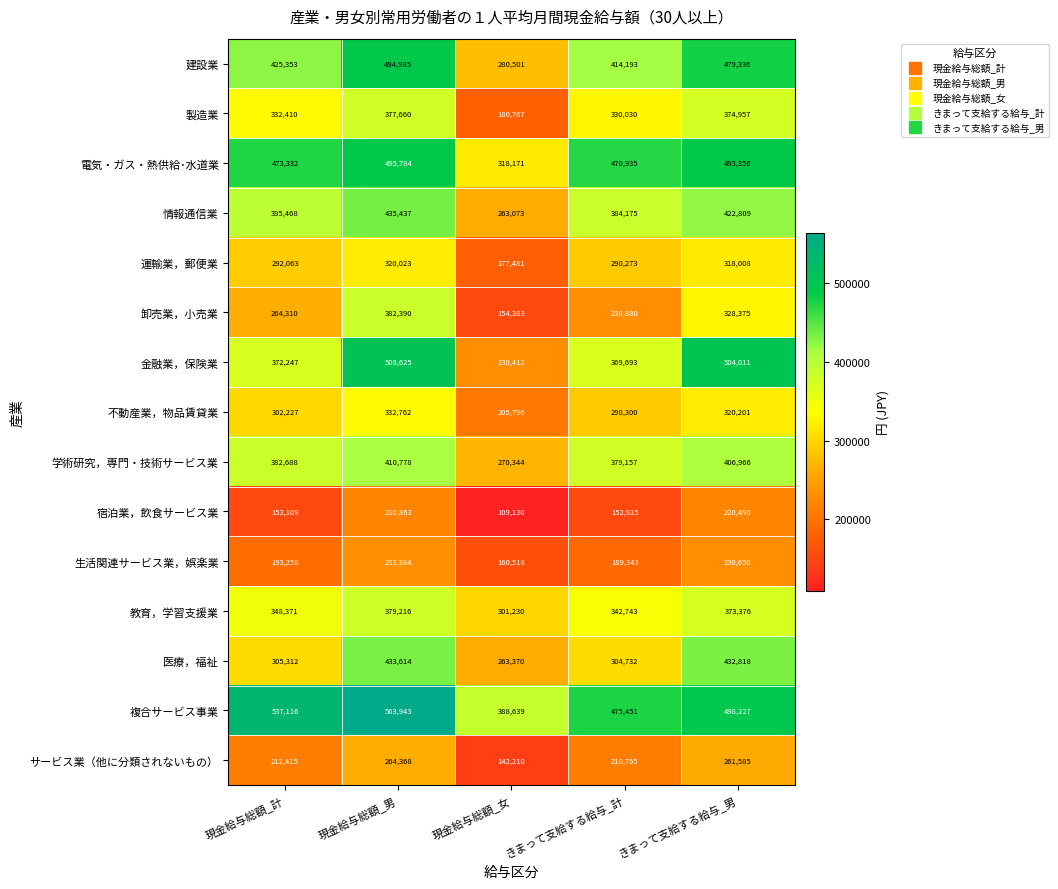

What is the maximum value shown in the chart?

563943